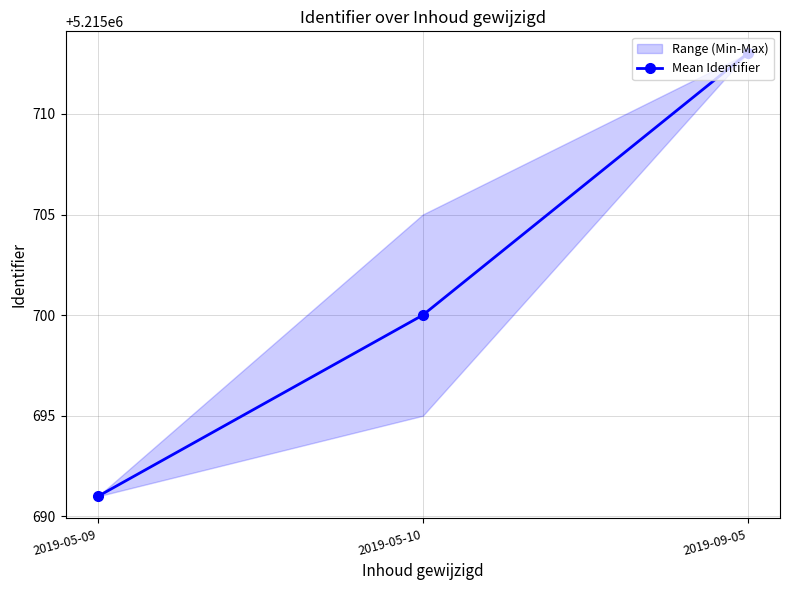

What is the value of the 2nd point from the left?

5215700